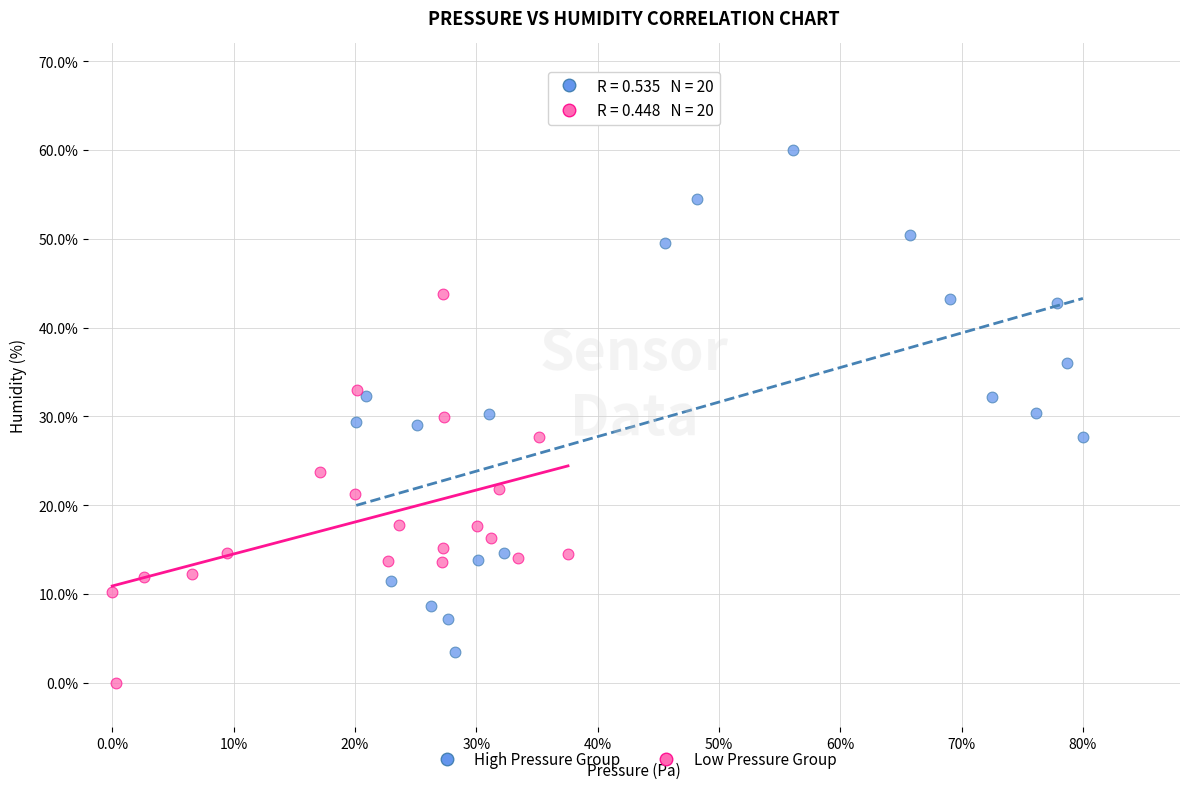

Which series contains the lowest Y value?

Low Pressure Group